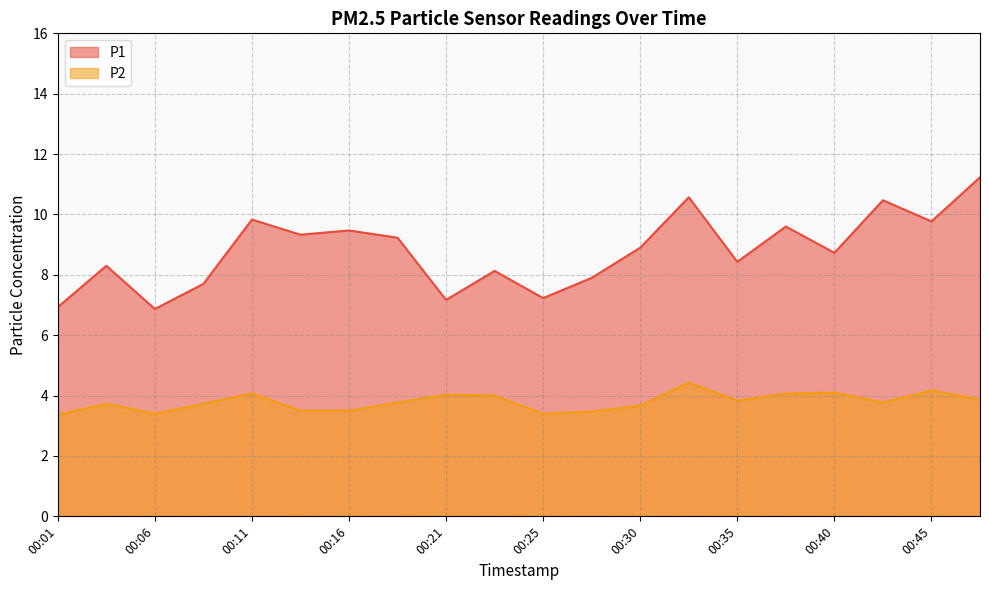

How many categories are shown in the chart?

20